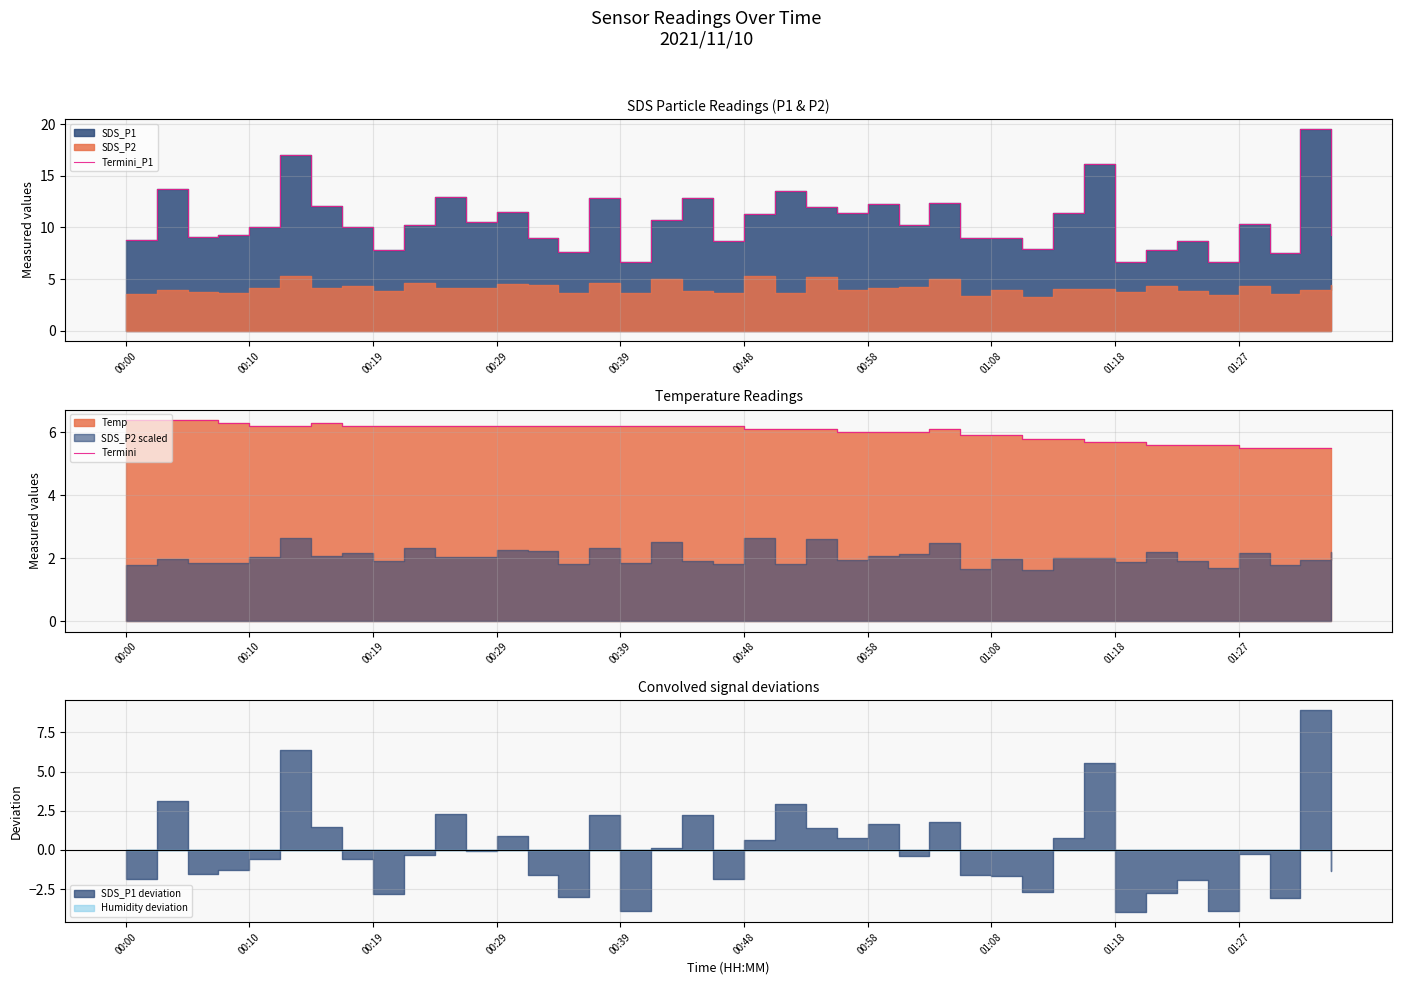

What is the difference between the highest and lowest values at 01:08?

3.8